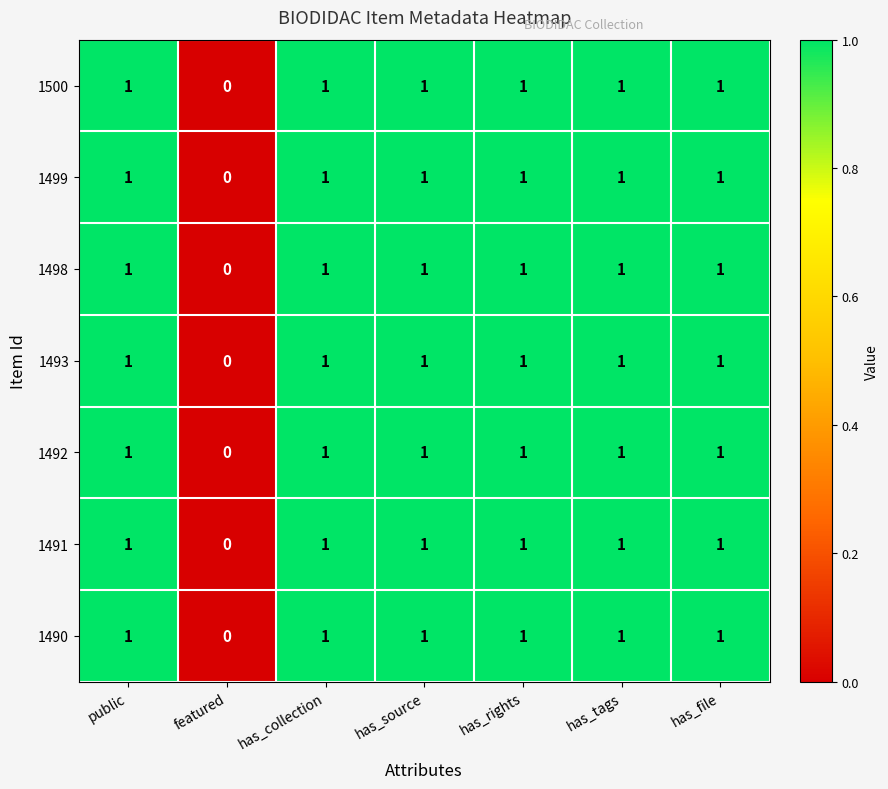

Count the 1498 values in the range 1 to 2.

6